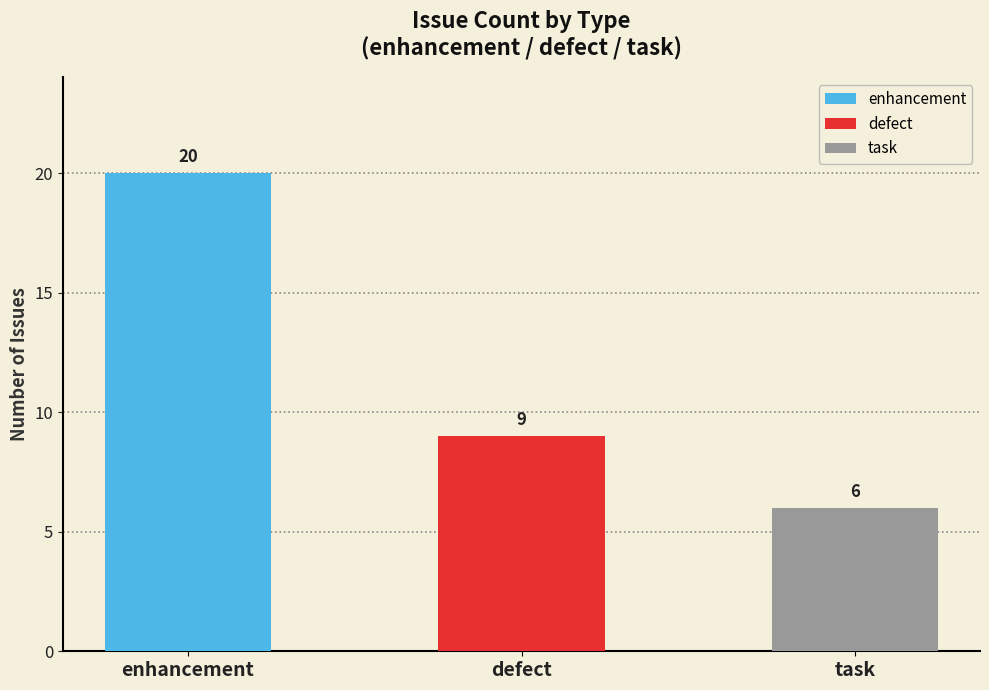

What is the change in value from enhancement to task?

-14